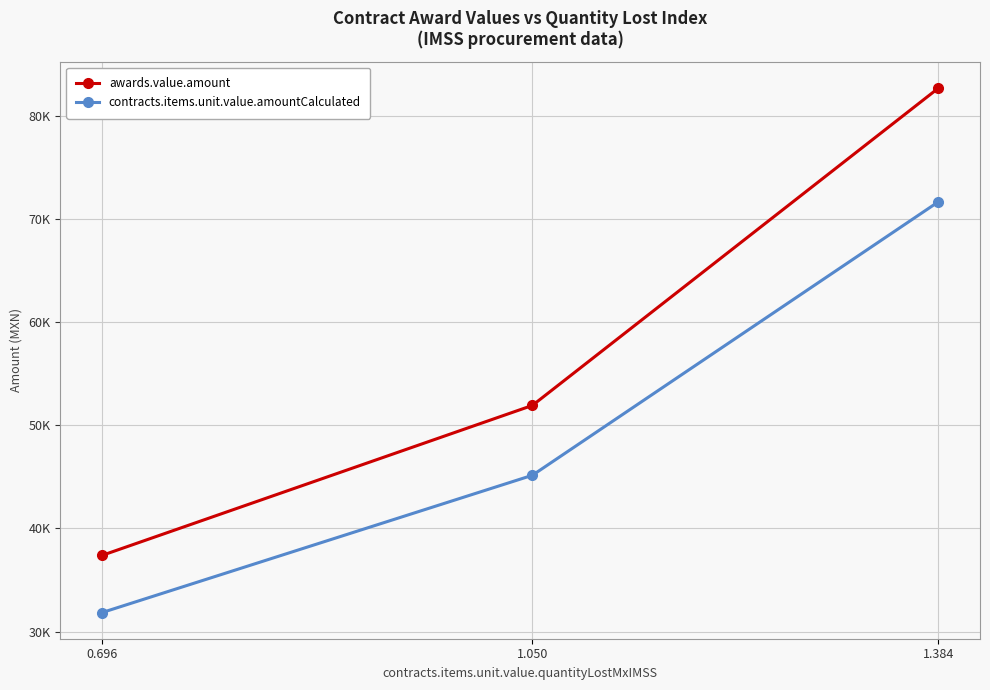

What are all the series names shown in the legend?

awards.value.amount, contracts.items.unit.value.amountCalculated